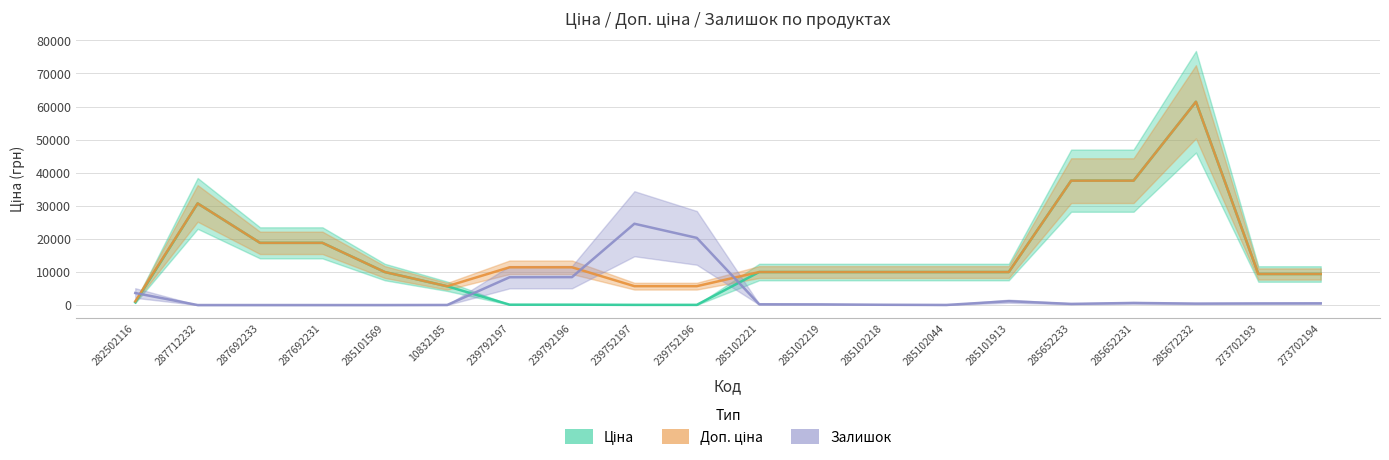

Is this an area chart (filled region under the line)?

No